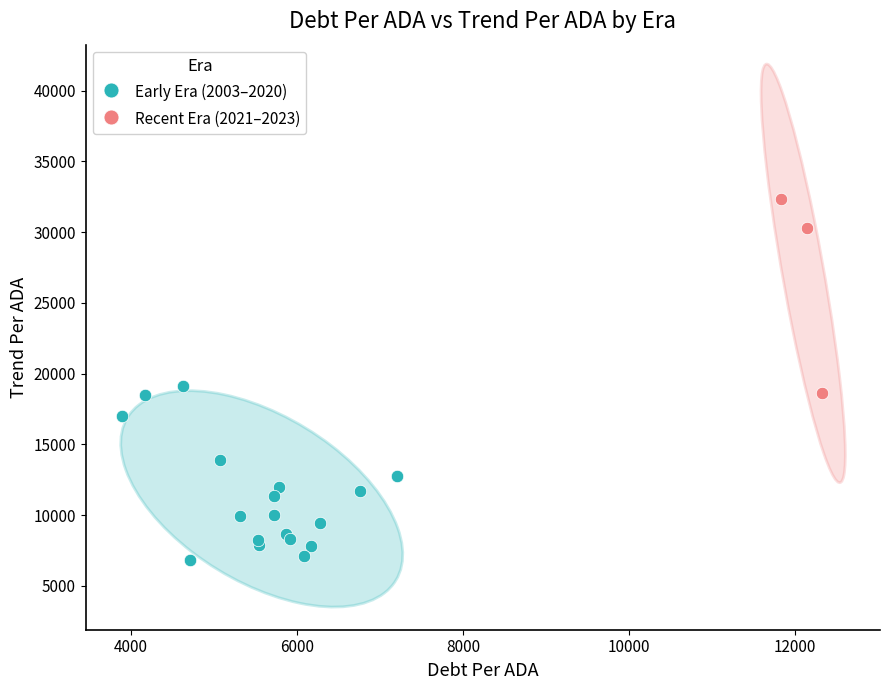

Which series reaches the minimum Y coordinate?

Early Era (2003–2020)